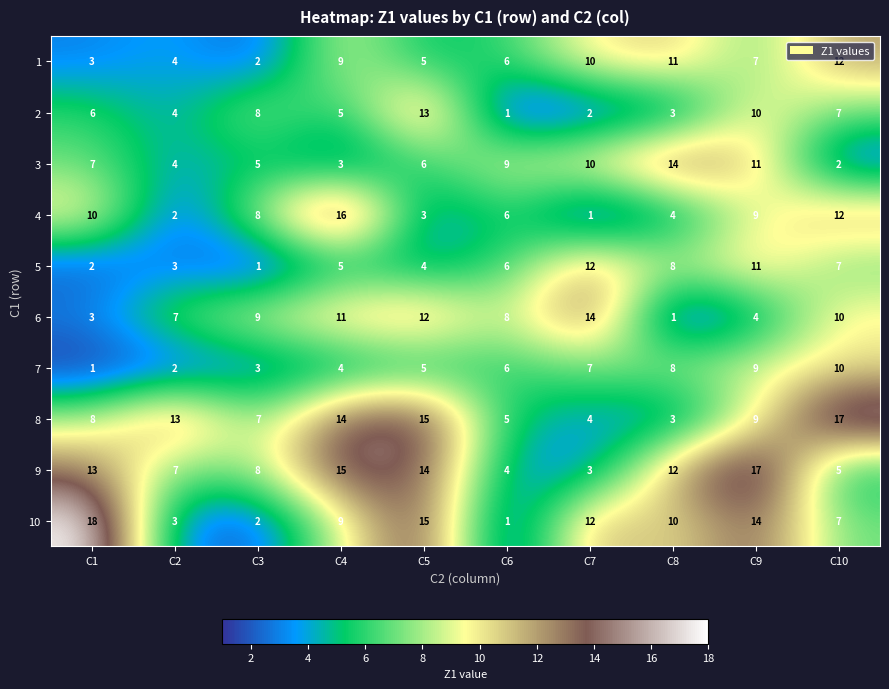

At which category does the chart reach its peak across all series?

C1